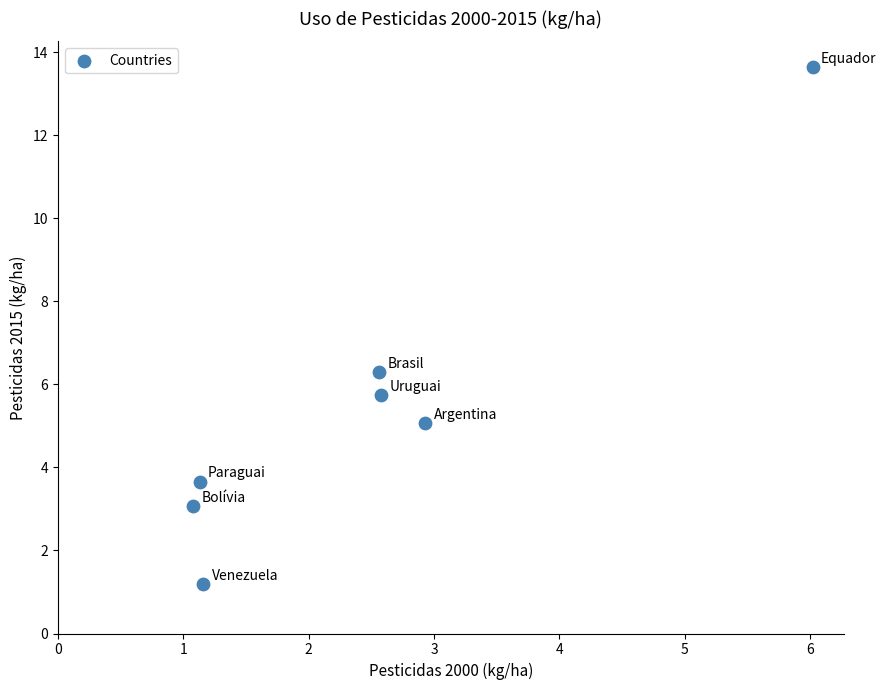

What is the average X value?

2.5